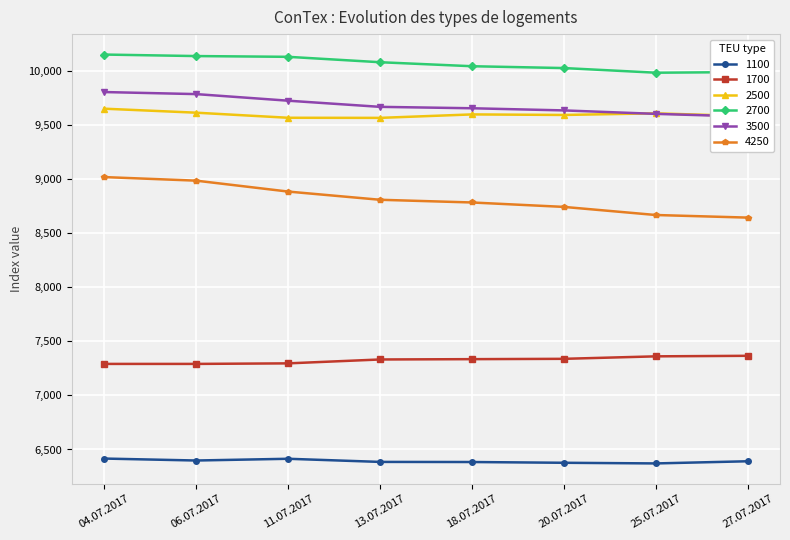

Is it true that 2500 equals 2292 at 18.07.2017?

False